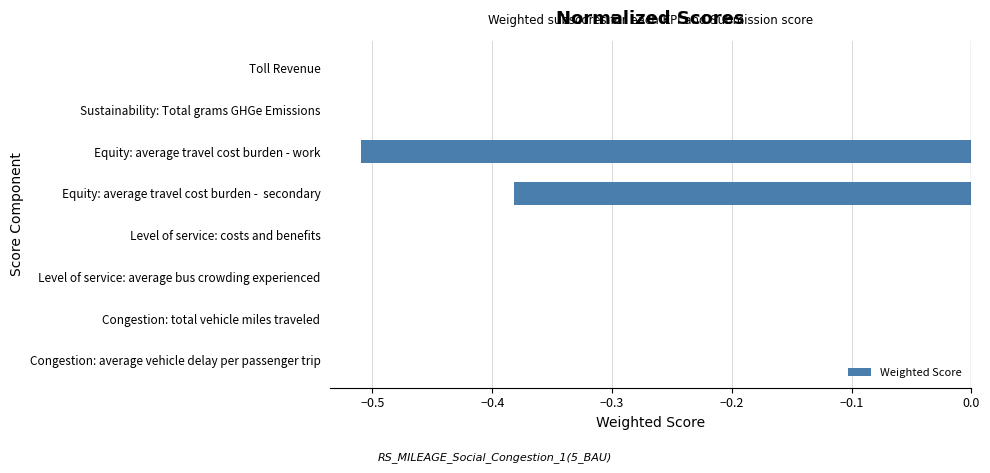

How many series are shown in this chart?

1